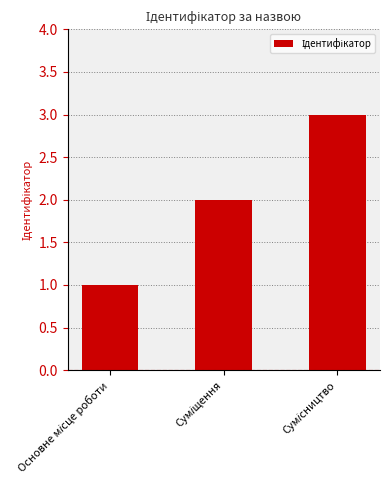

What is the sum of all values?

6